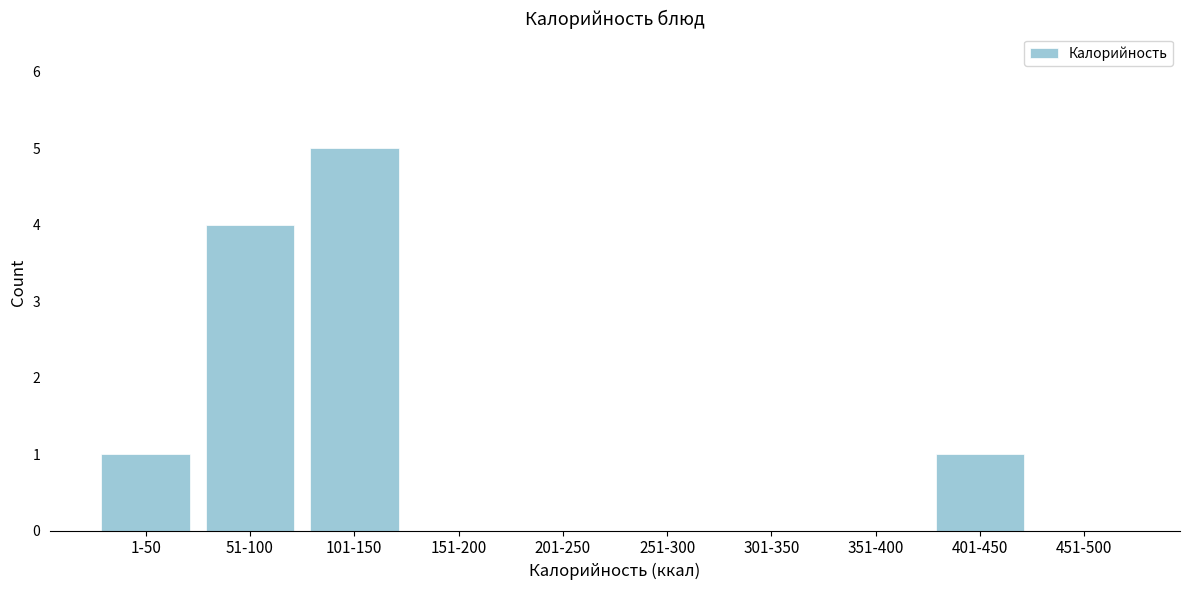

Reading left to right, list all the values displayed in this chart.

1-50=1	51-100=4	101-150=5	151-200=0	201-250=0	251-300=0	301-350=0	351-400=0	401-450=1	451-500=0